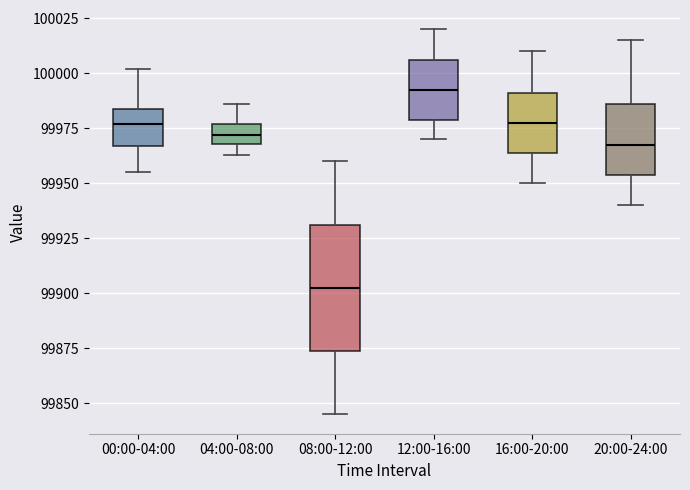

Where does the upper whisker of the box for 04:00-08:00 end on the y-axis? The values are not printed on the chart, so give them approximately, as read against the axis.

99985